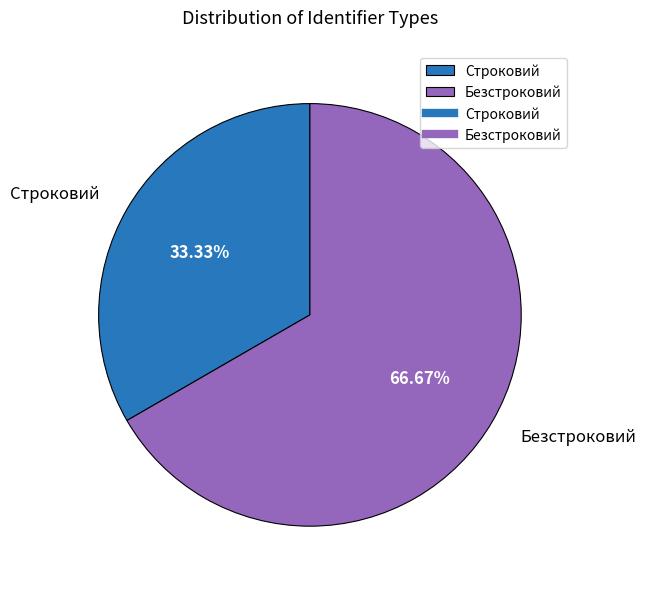

Between Строковий and Безстроковий, which is larger?

Безстроковий